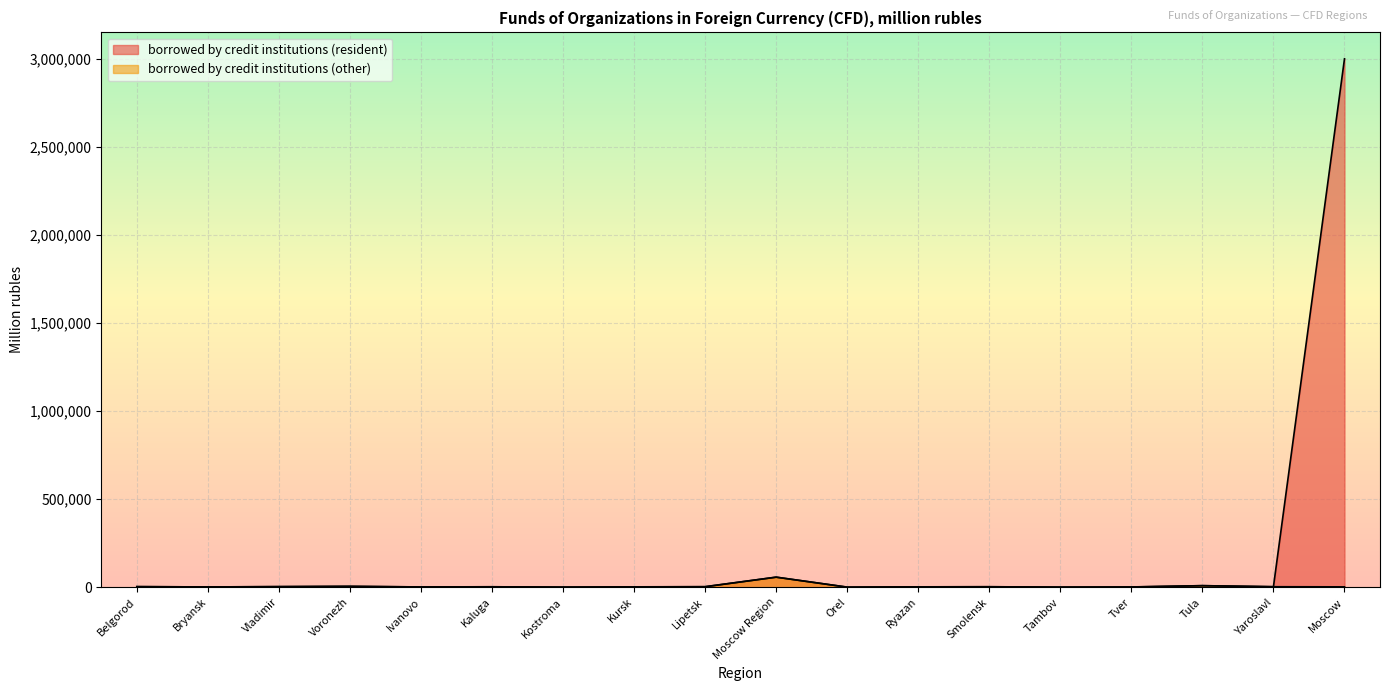

At how many categories does at least one series exceed 795034?

1